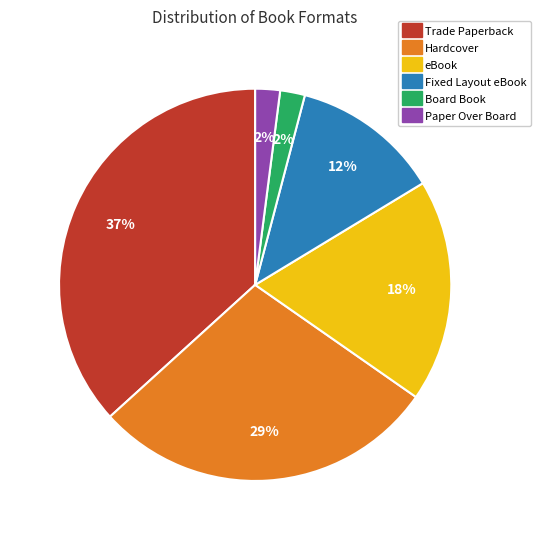

The Board Book slice represents 12% of the pie. True or false?

False